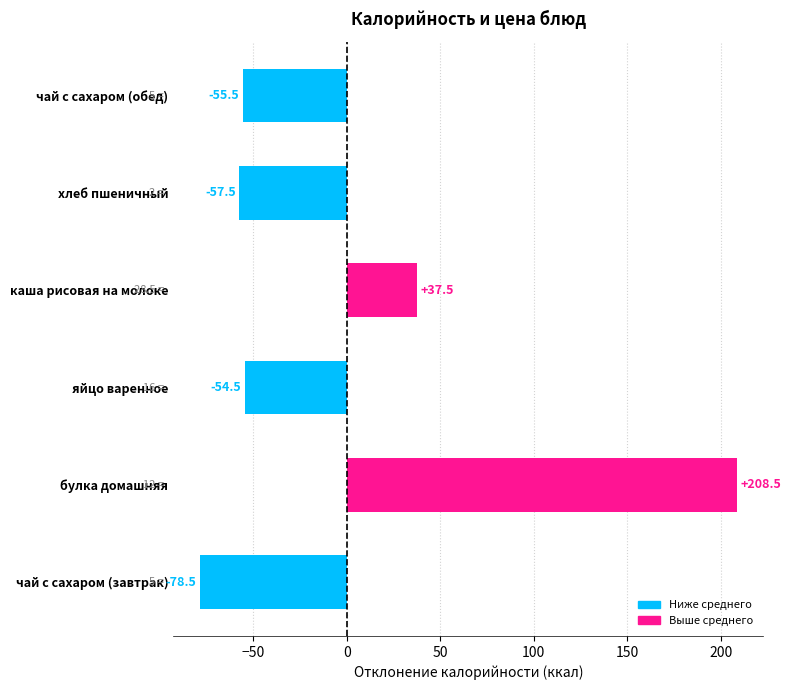

What is the maximum value shown in the chart?

208.5